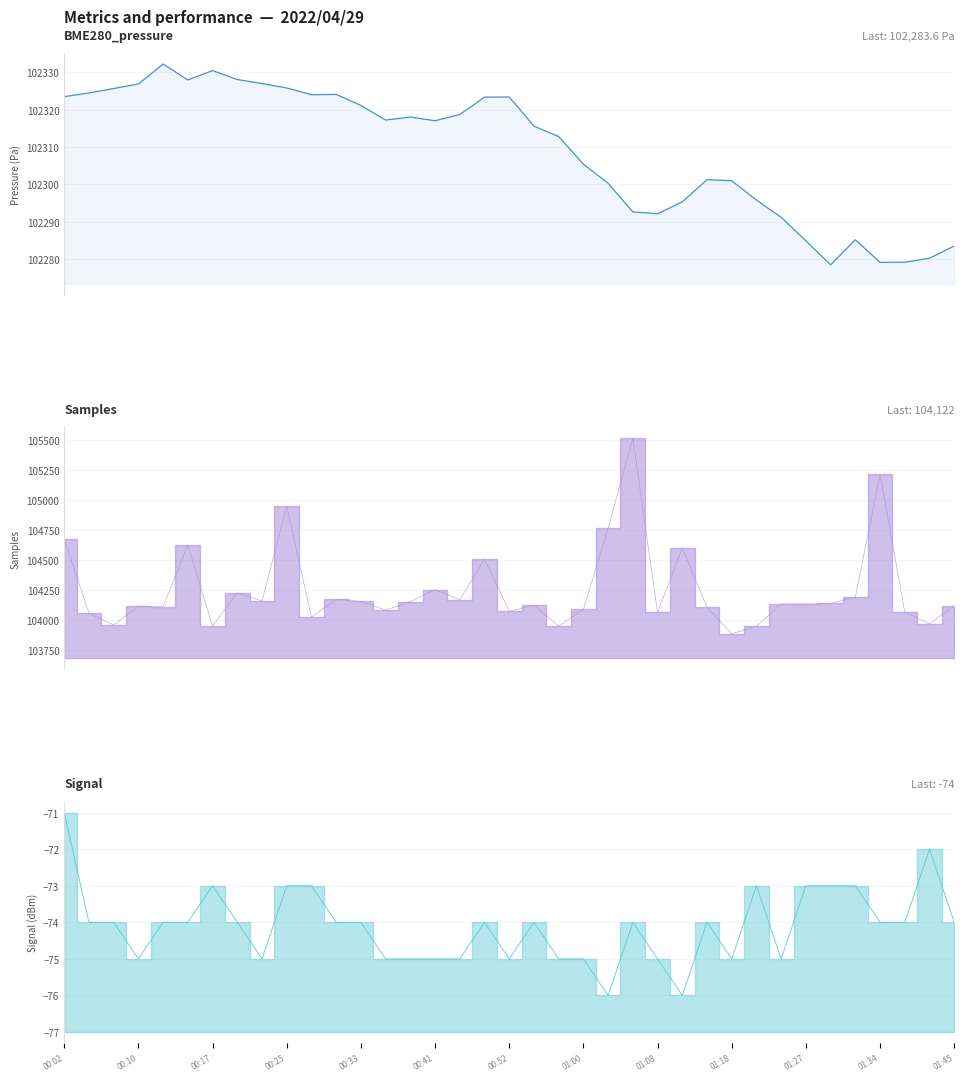

What is the label of the 27th point from the right?

01:27